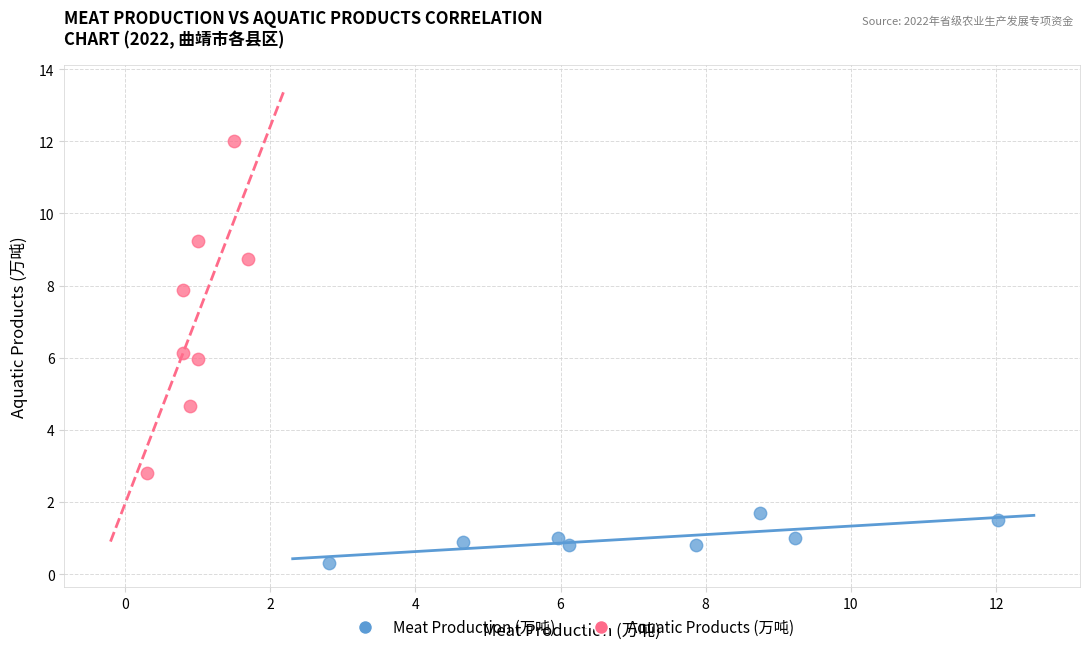

What are all the series names shown in the legend?

Meat Production (万吨), Aquatic Products (万吨)